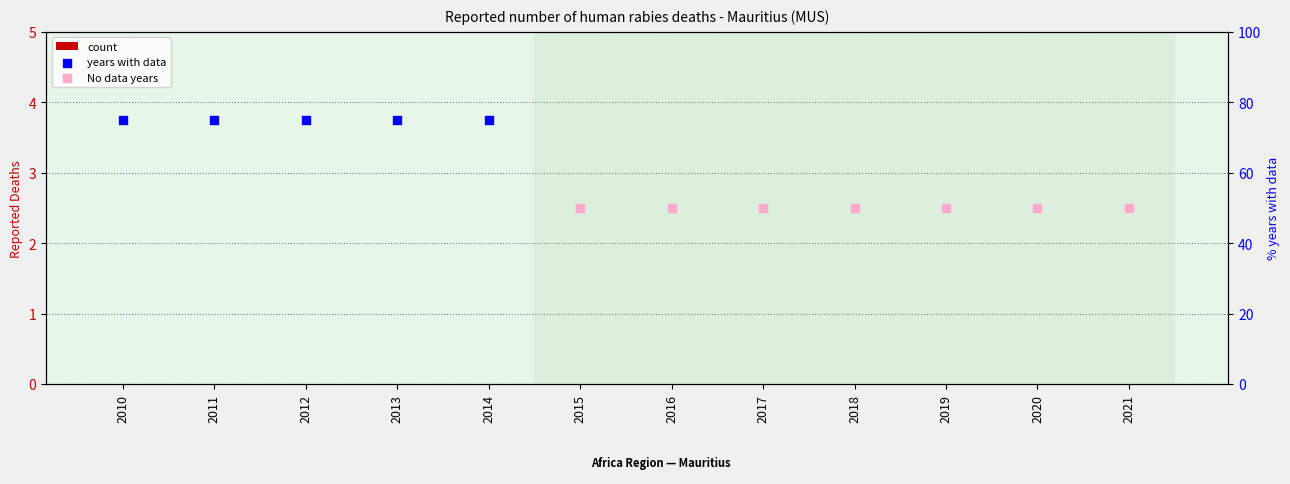

Which series has the largest Y range (max minus min)?

count